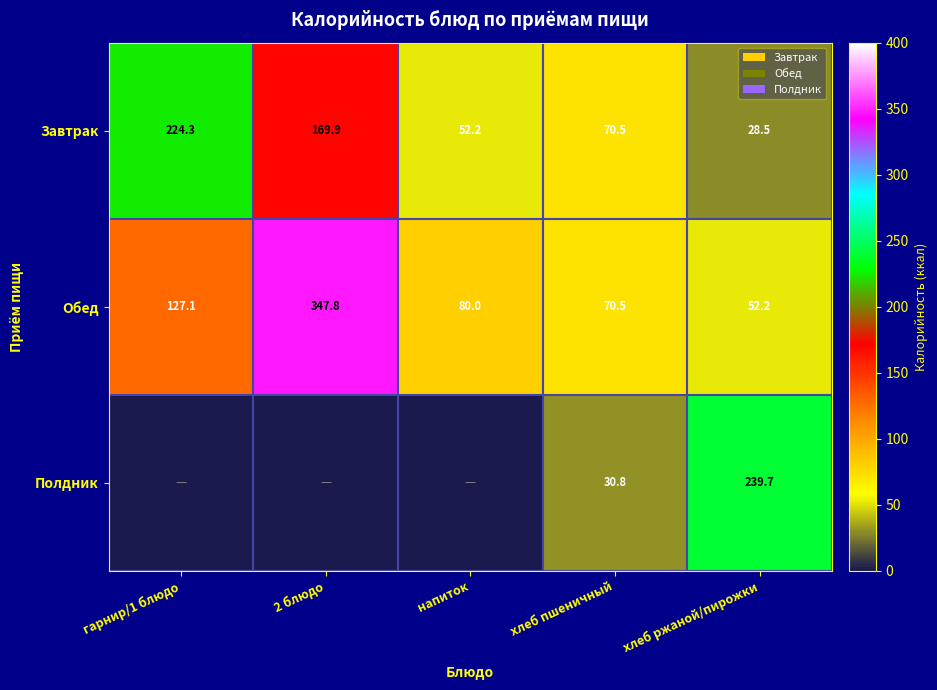

At which category is the sum across all series the highest?

2 блюдо